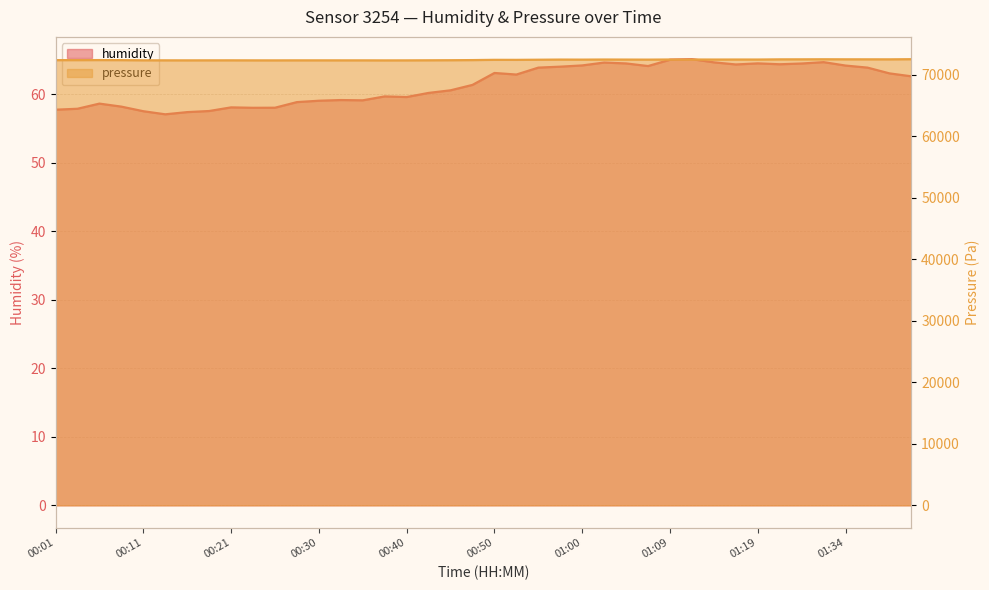

What is the label of the 15th point from the right?

01:02